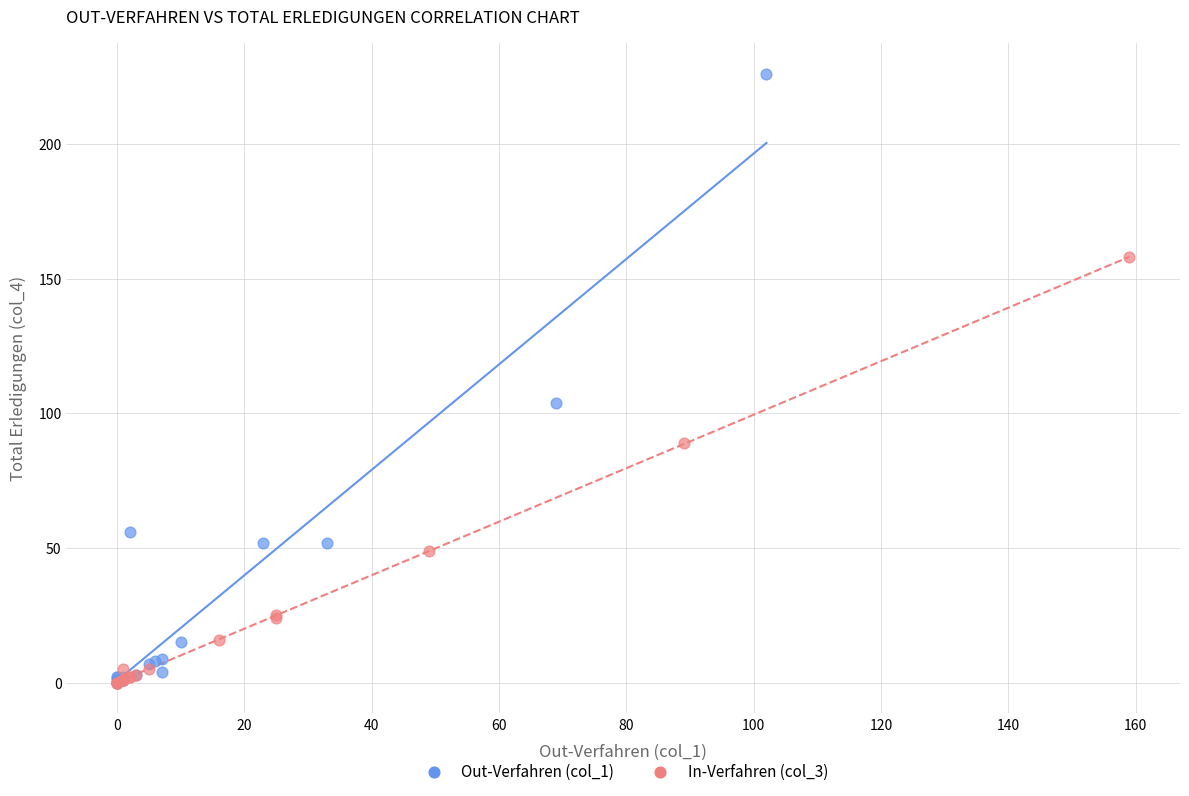

What are all the series names shown in the legend?

Out-Verfahren (col_1), In-Verfahren (col_3)